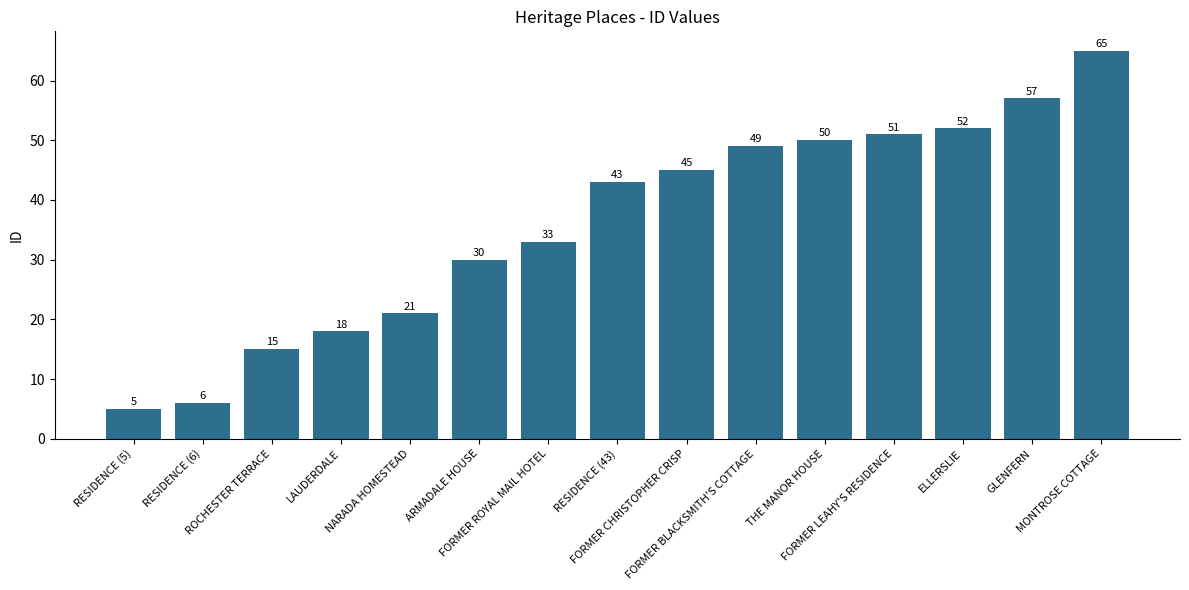

Reading left to right, transcribe all the data shown in this chart.

5	6	15	18	21	30	33	43	45	49	50	51	52	57	65